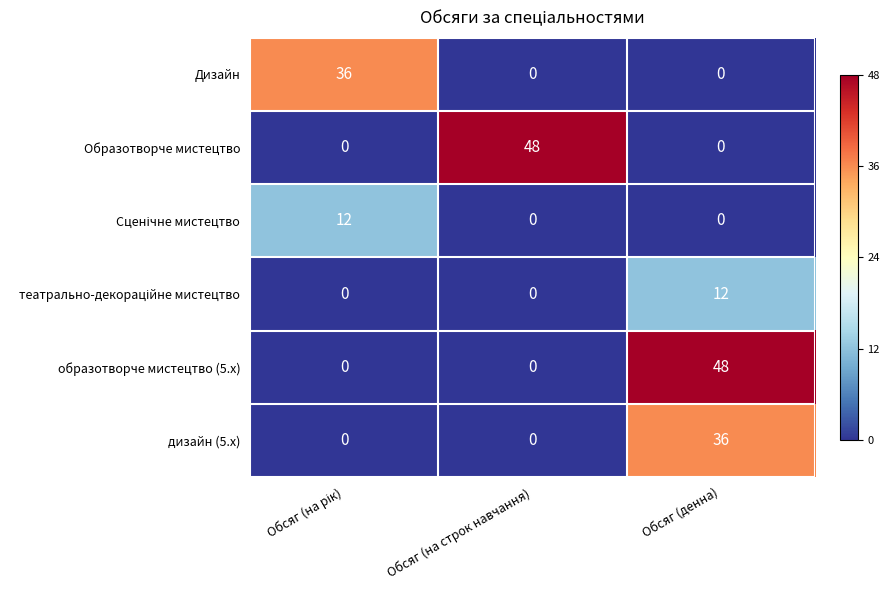

What is the difference between the highest and lowest values at Обсяг (на строк навчання)?

48